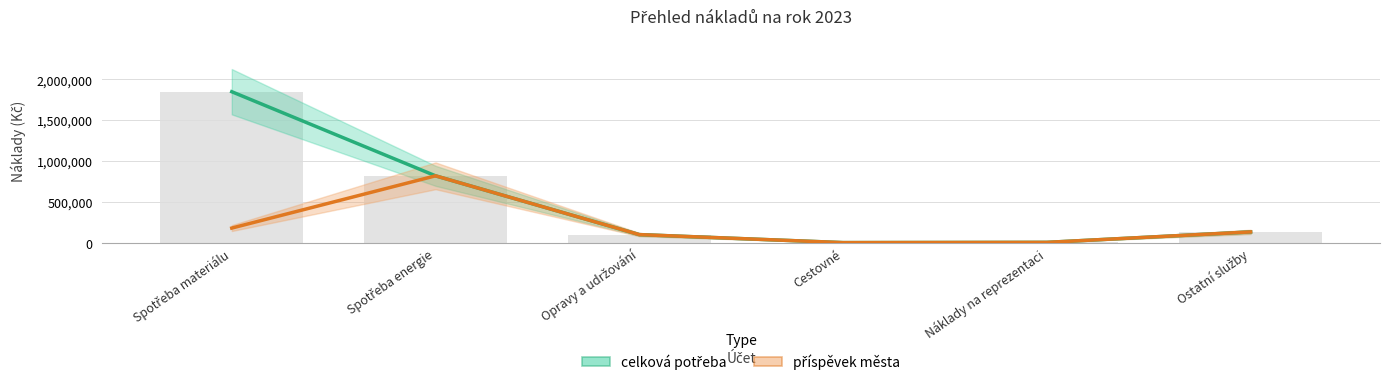

Rank the categories by celková potřeba value from highest to lowest.

Spotřeba materiálu, Spotřeba energie, Ostatní služby, Opravy a udržování, Náklady na reprezentaci, Cestovné